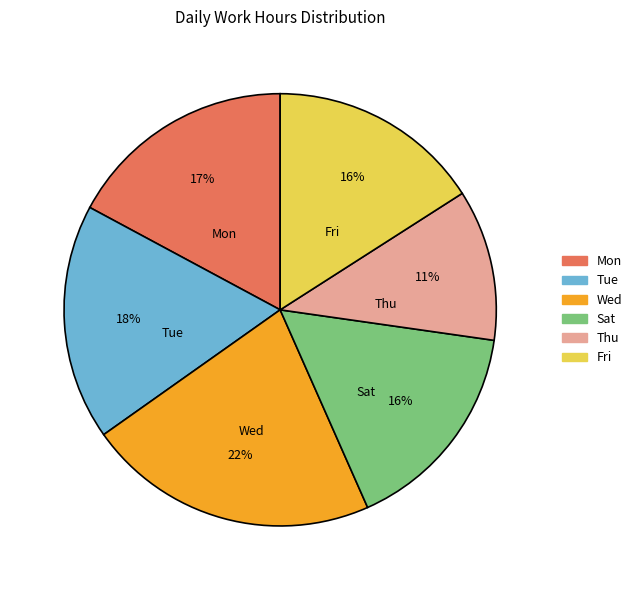

To the nearest percent, what is the average slice percentage?

17%